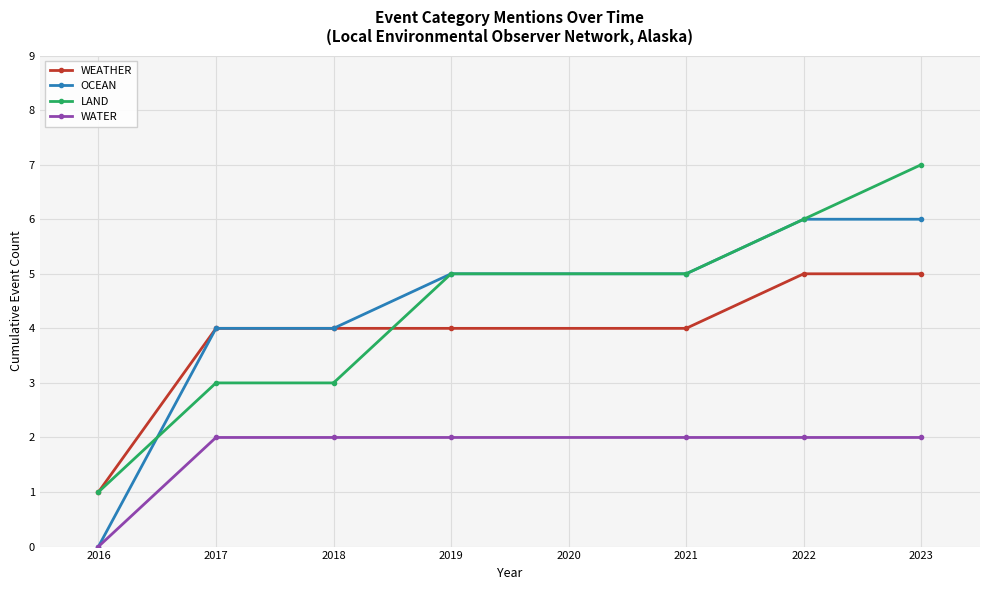

The OCEAN series shows 8 at 2019. True or false?

False